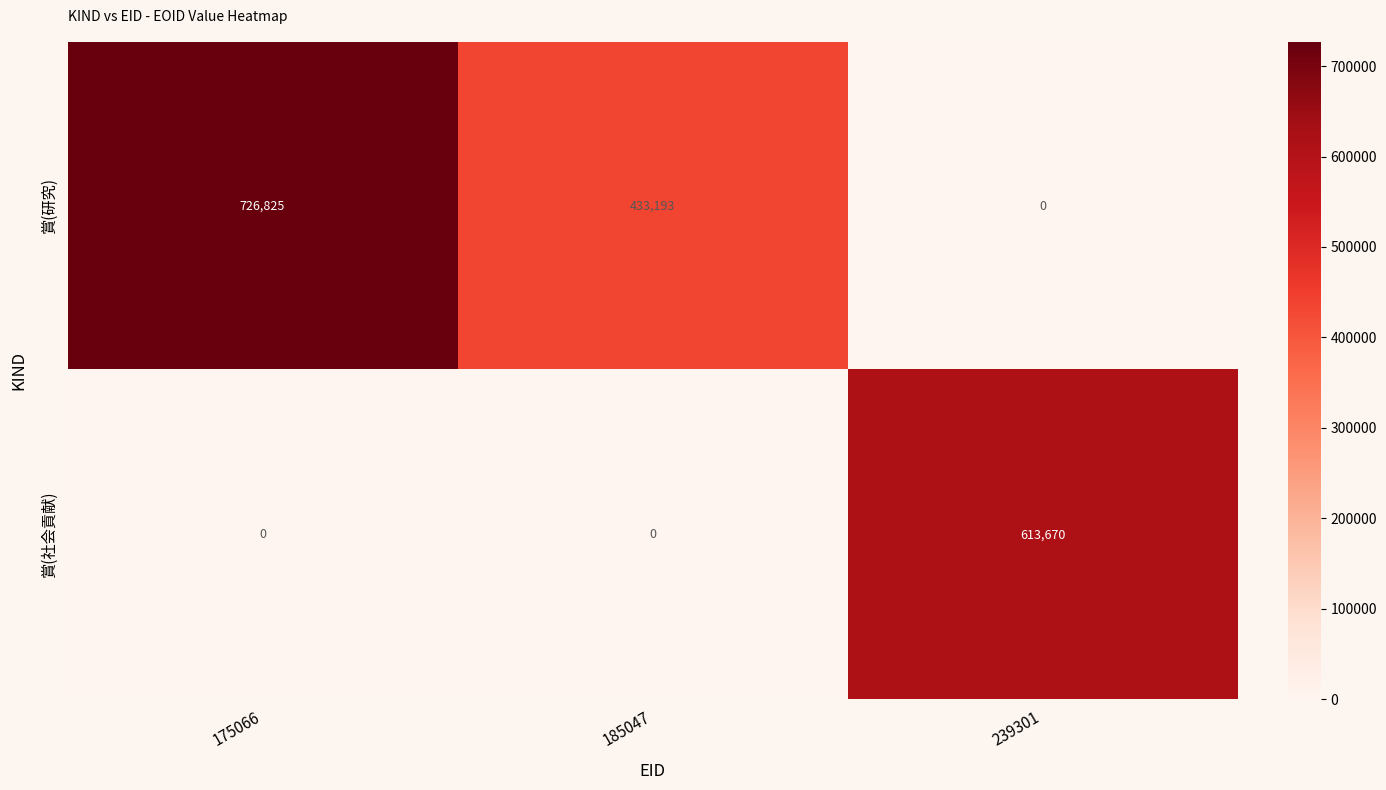

List the series in order of their peak value, highest first.

賞(研究), 賞(社会貢献)